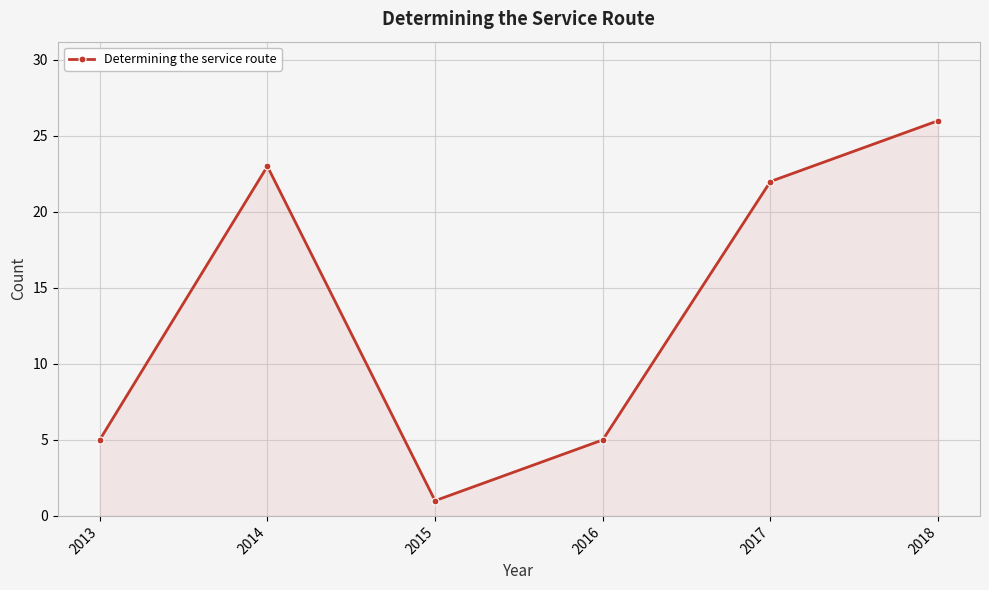

Reading right to left, transcribe all the data shown in this chart.

26	22	5	1	23	5